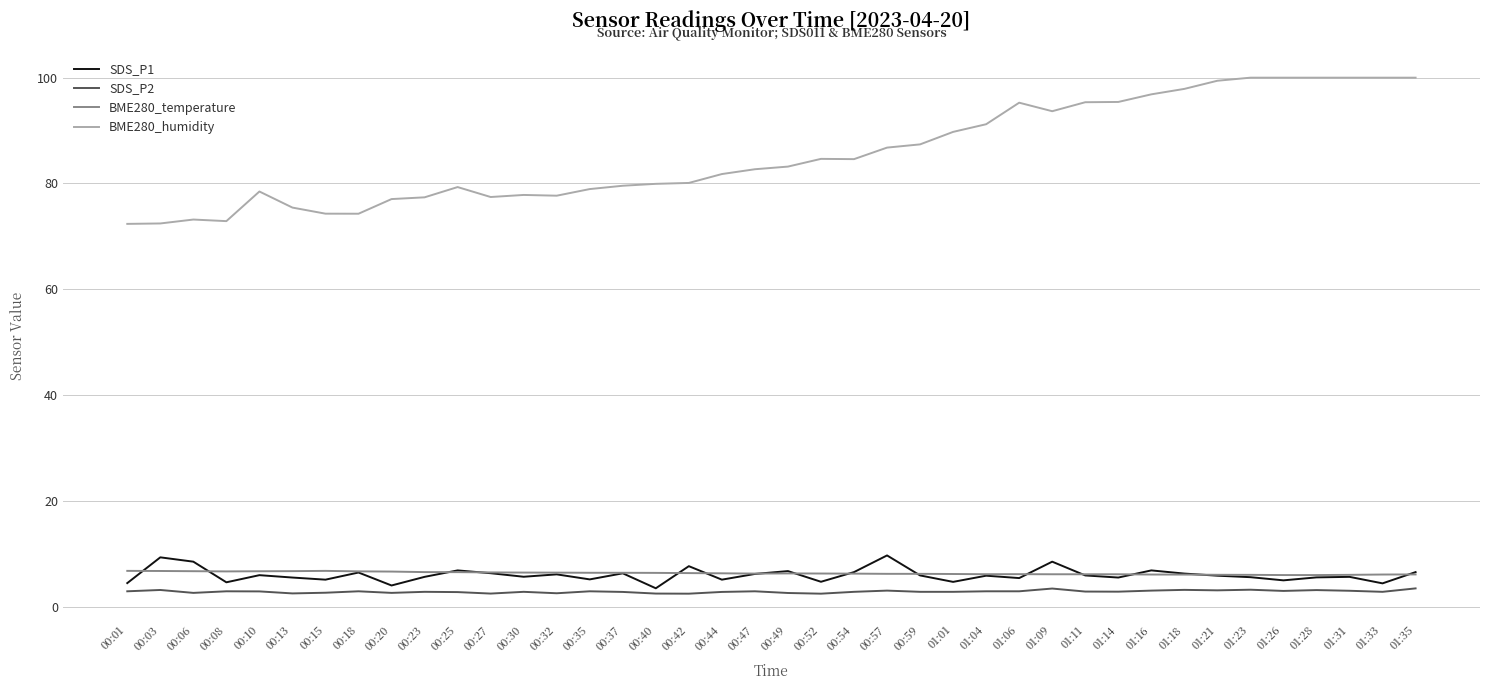

What is the difference between the second highest and minimum values in the BME280_humidity series?

27.6